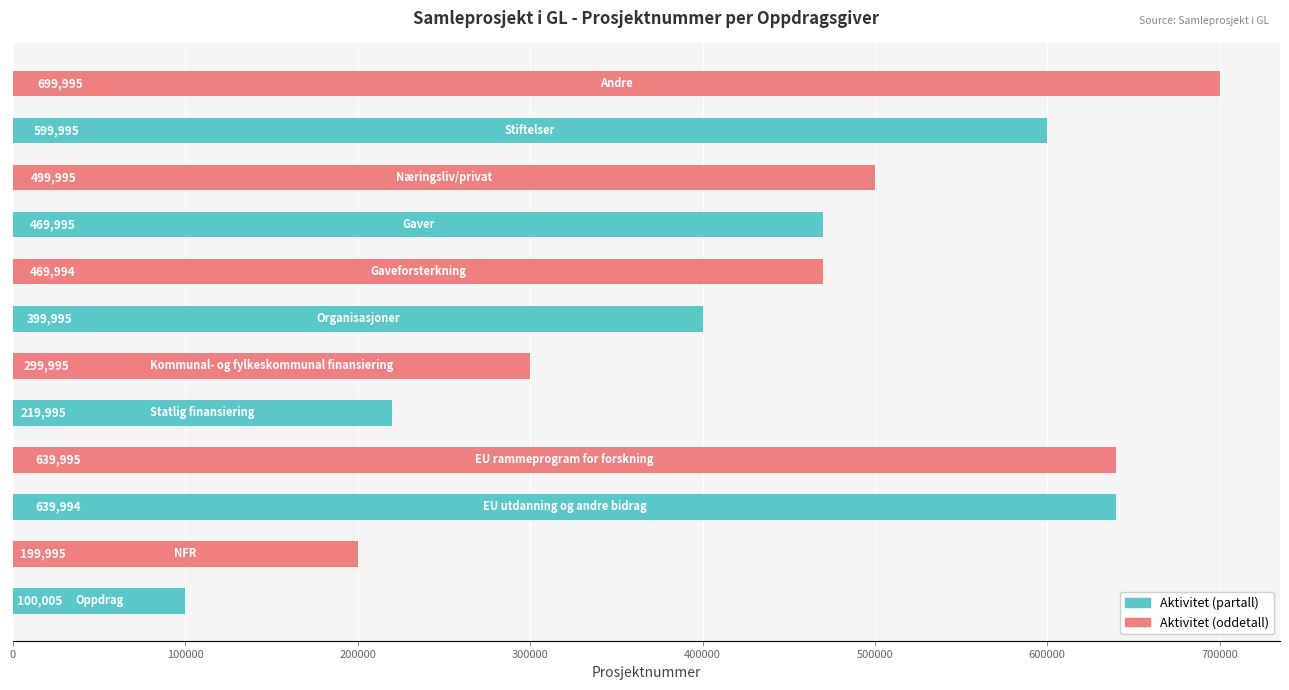

Reading bottom to top, list all the values displayed in this chart.

100005	199995	639994	639995	219995	299995	399995	469994	469995	499995	599995	699995